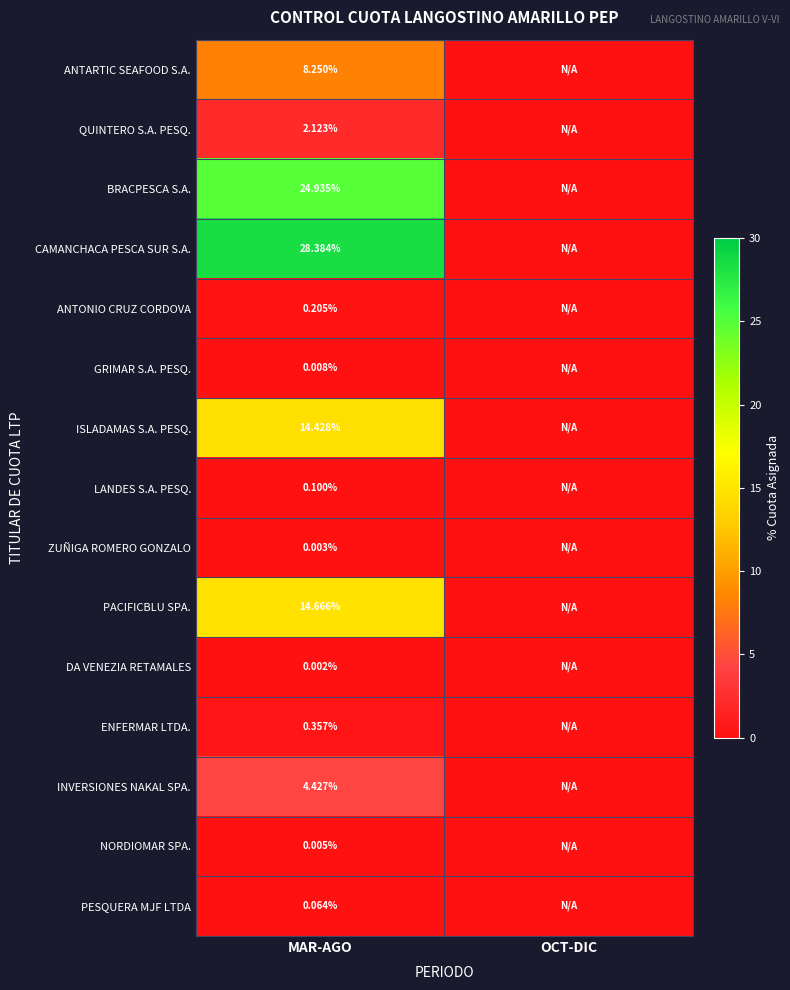

At which category is the sum across all series the highest?

MAR-AGO